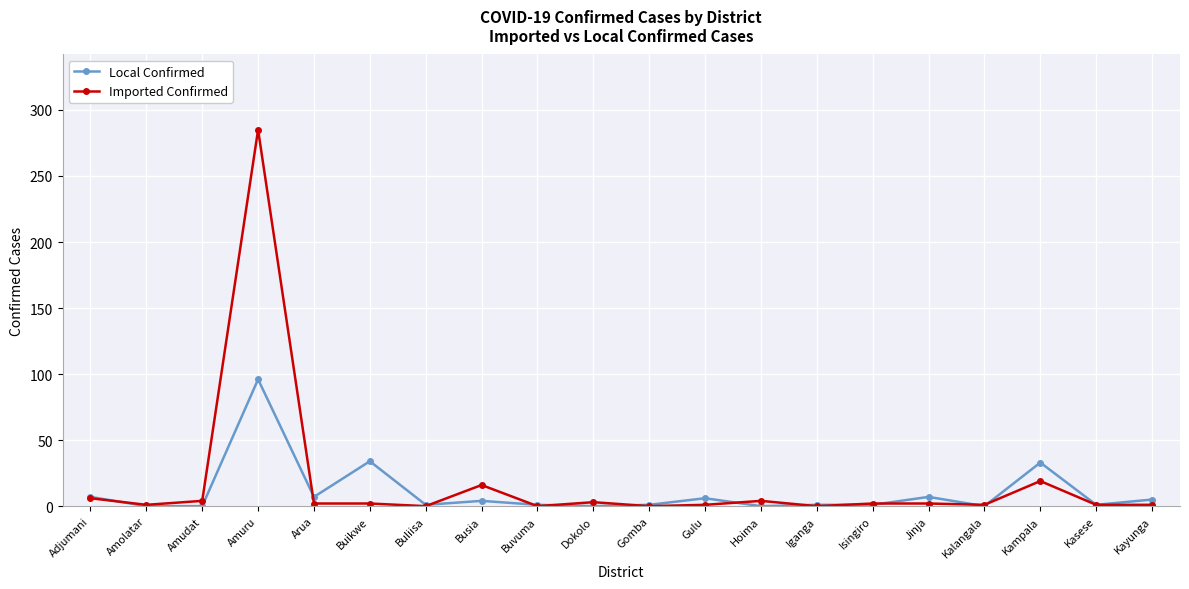

Where does the Local Confirmed series first go above 1?

Adjumani